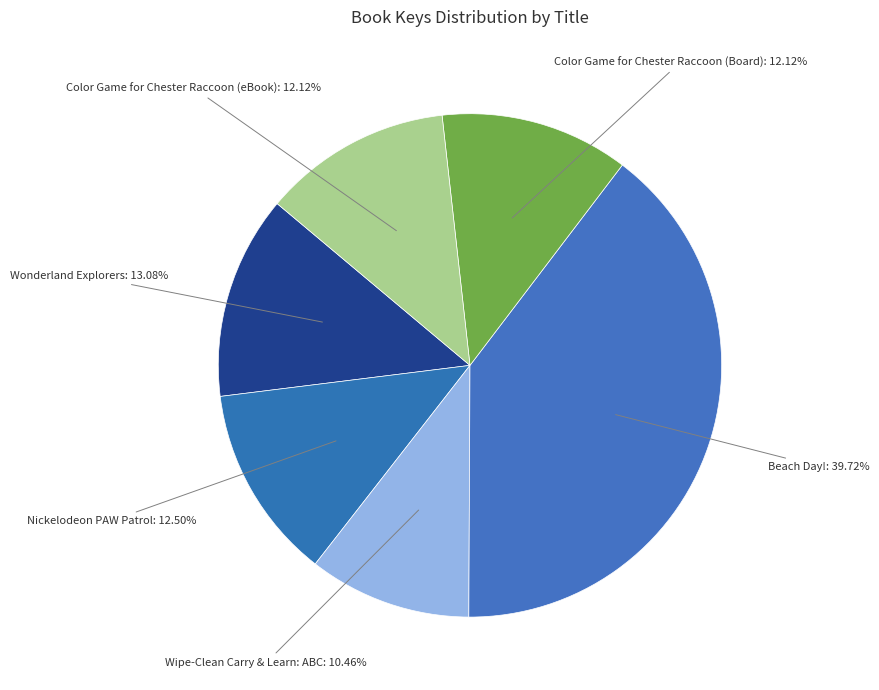

How many segments does this pie chart have?

6